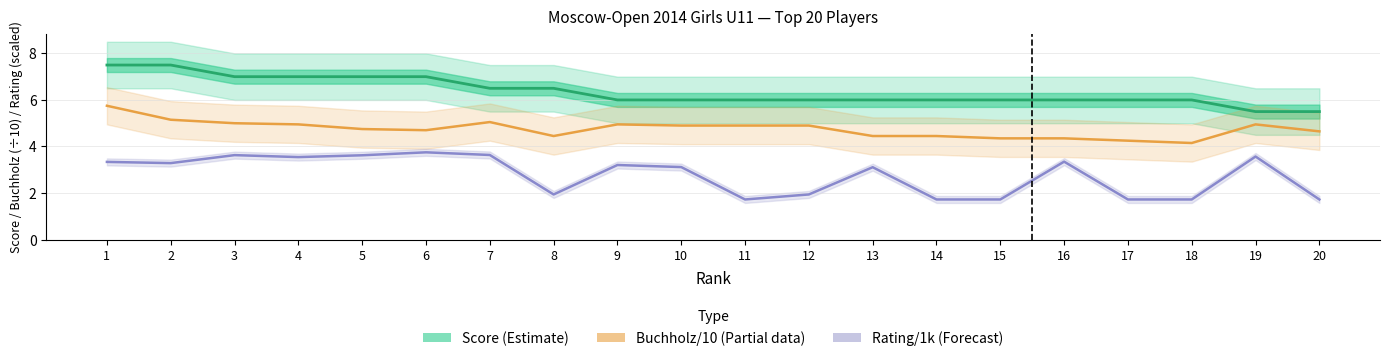

How many distinct data groups are displayed?

3